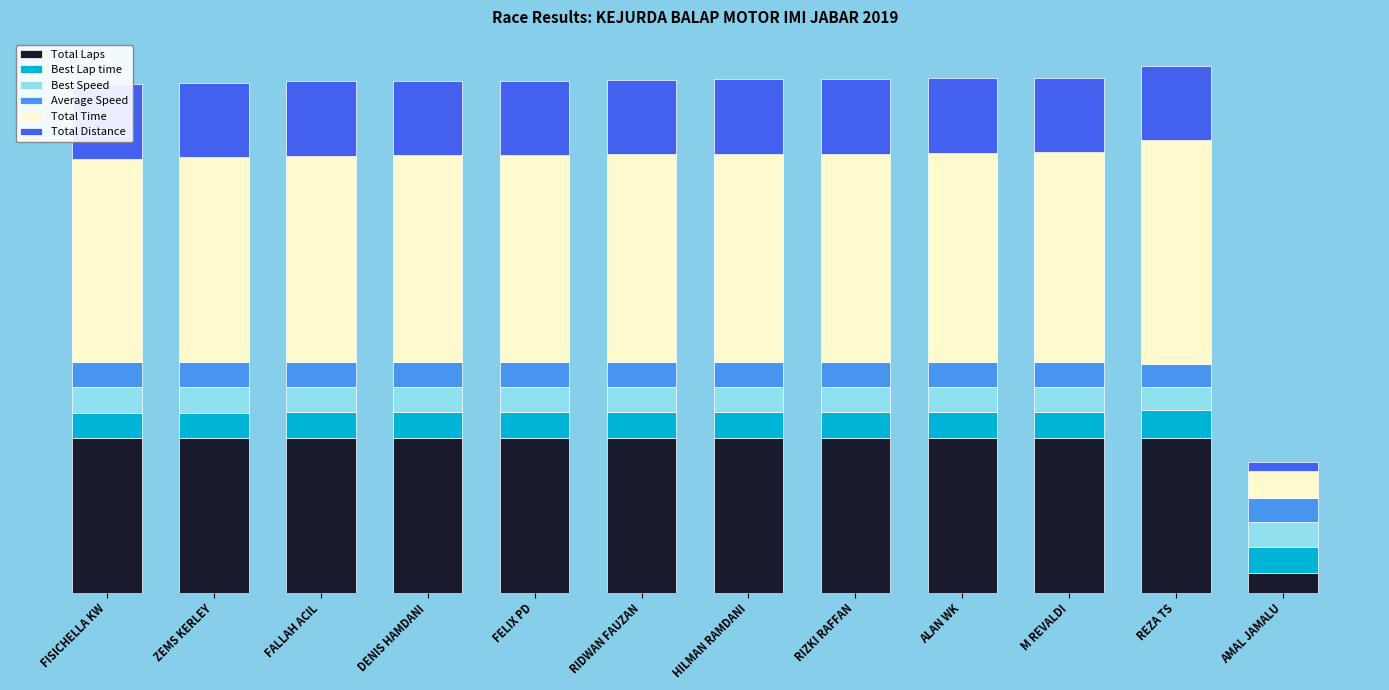

What is the difference between the maximum and minimum values in the Total Time series?

50.8